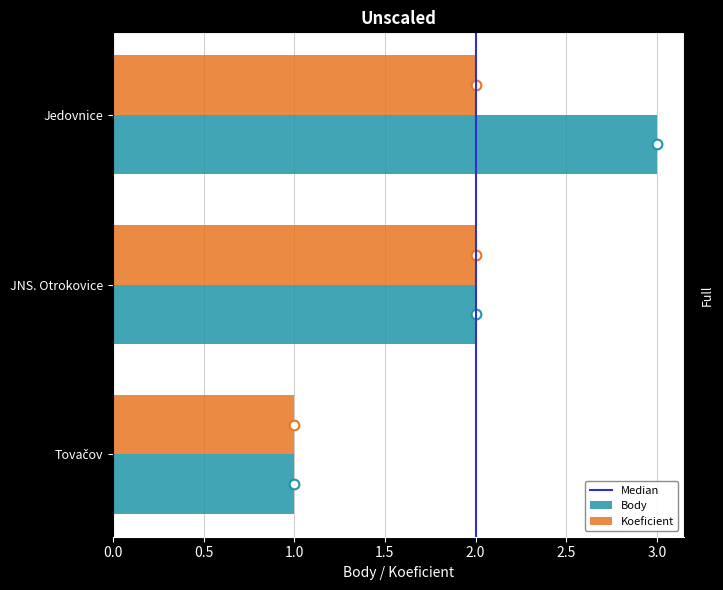

At which category is the sum across all series the highest?

Jedovnice